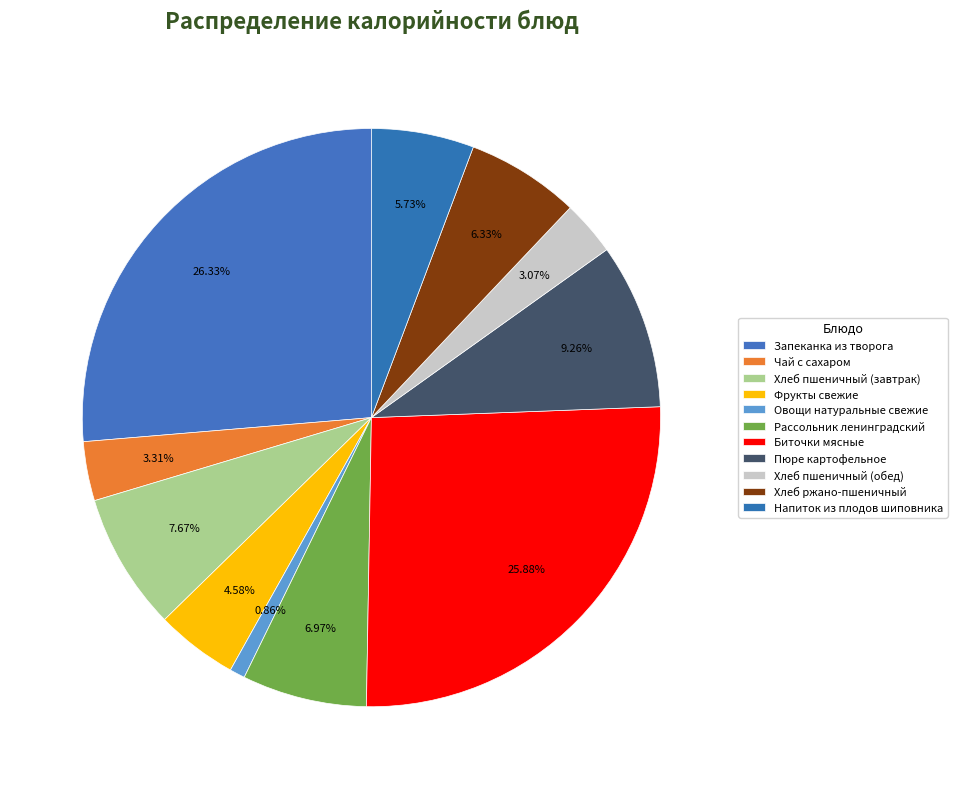

Count the number of slices in the pie.

11